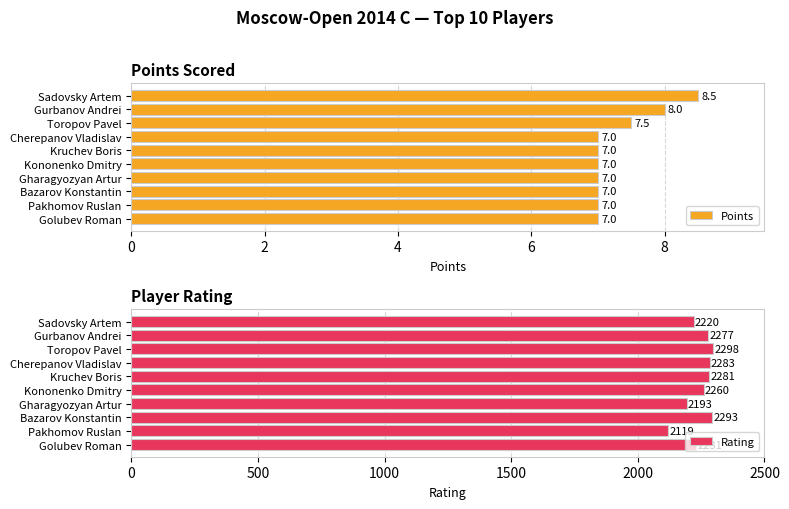

What is the maximum value for Points?

8.5